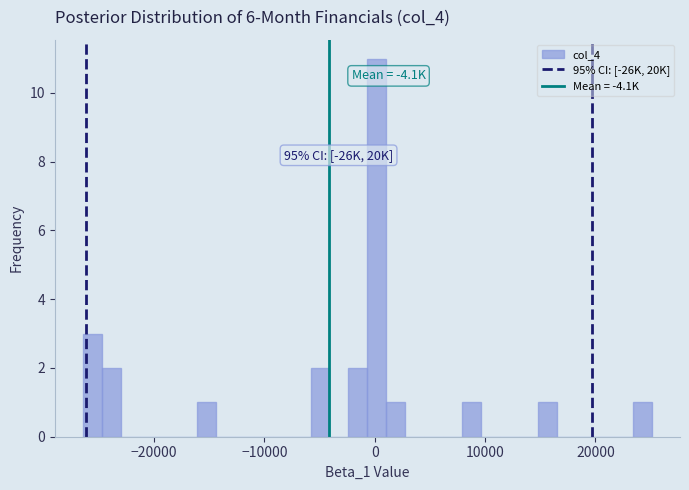

Around what value on the x-axis is the tallest bar? Give the approximate position of its centre, as read against the axis.

0